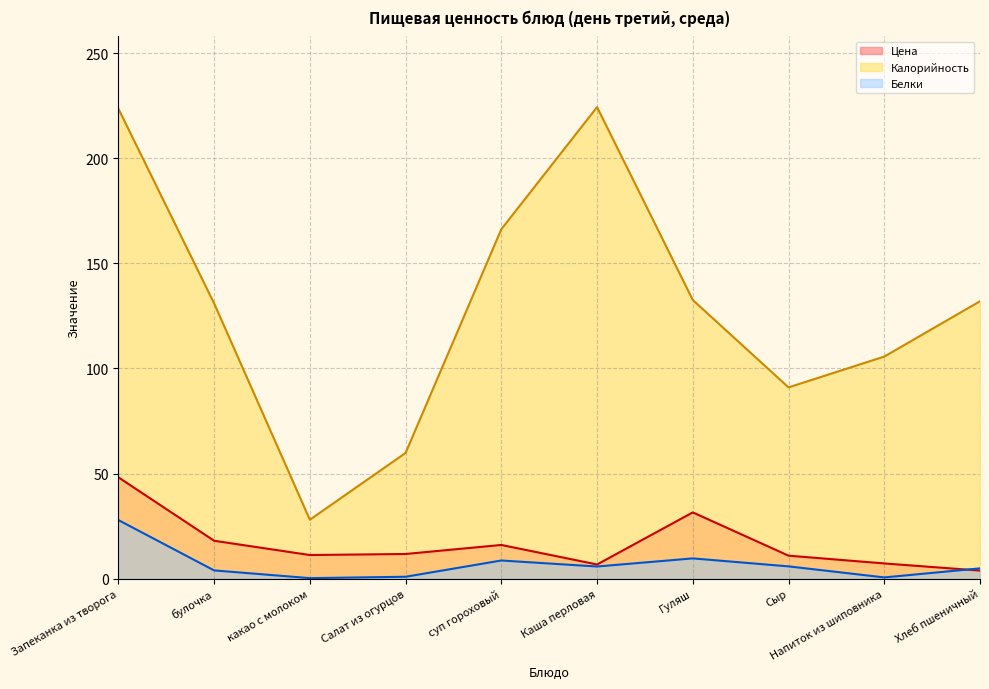

What is the label of the 9th point from the right?

булочка